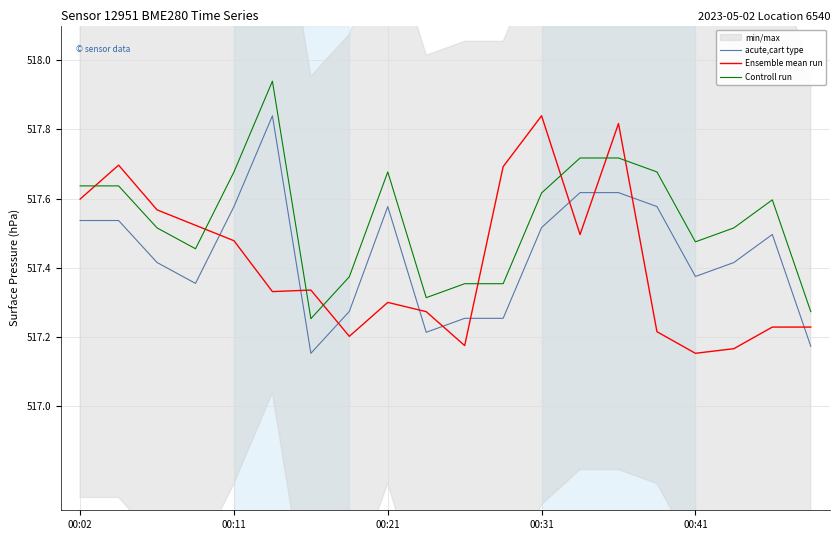

True or false: Controll run and acute,cart type intersect in this chart.

False